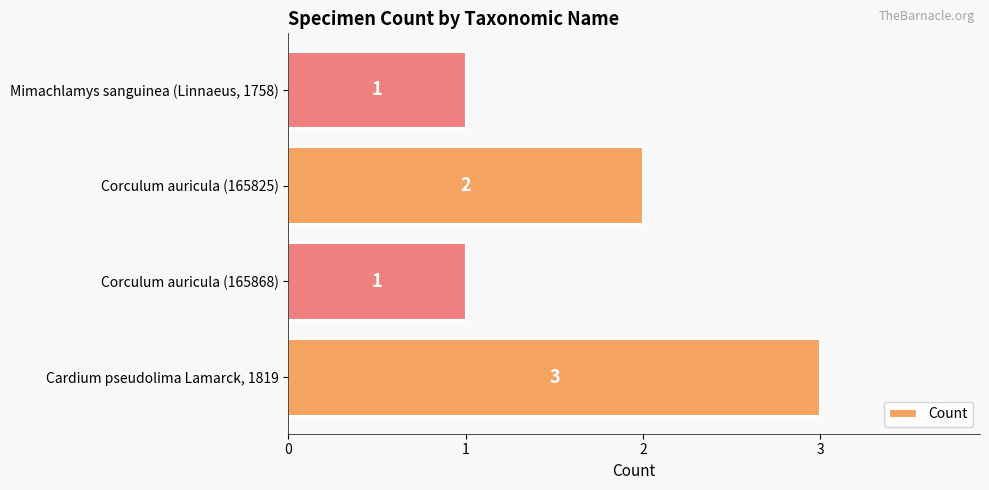

Between Corculum auricula (165825) and Cardium pseudolima Lamarck, 1819, which is larger?

Cardium pseudolima Lamarck, 1819